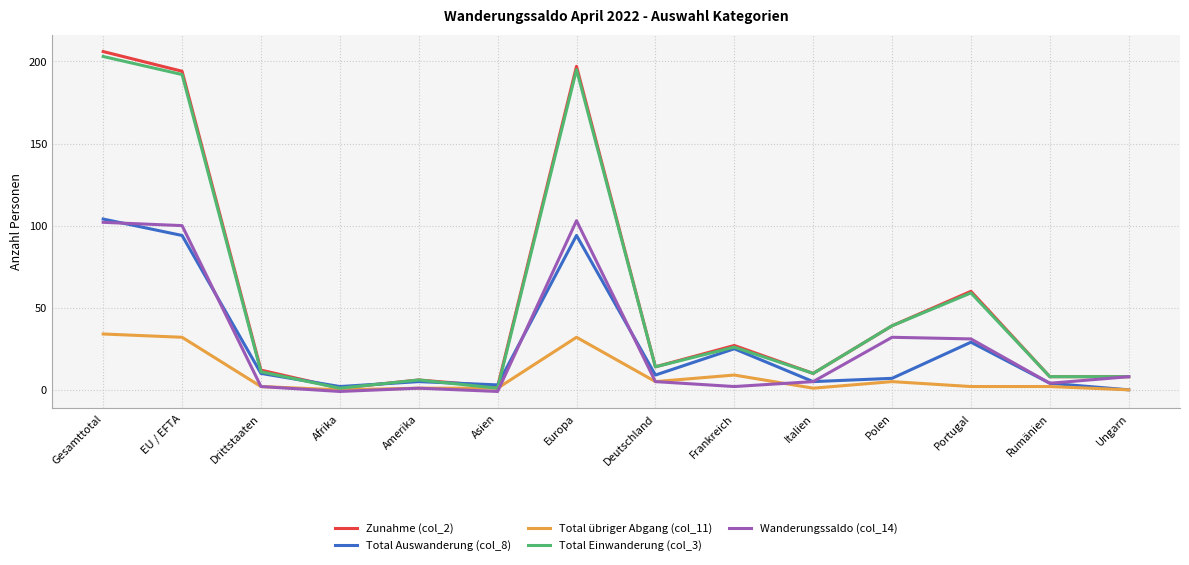

Which series has the widest spread of values?

Zunahme (col_2)